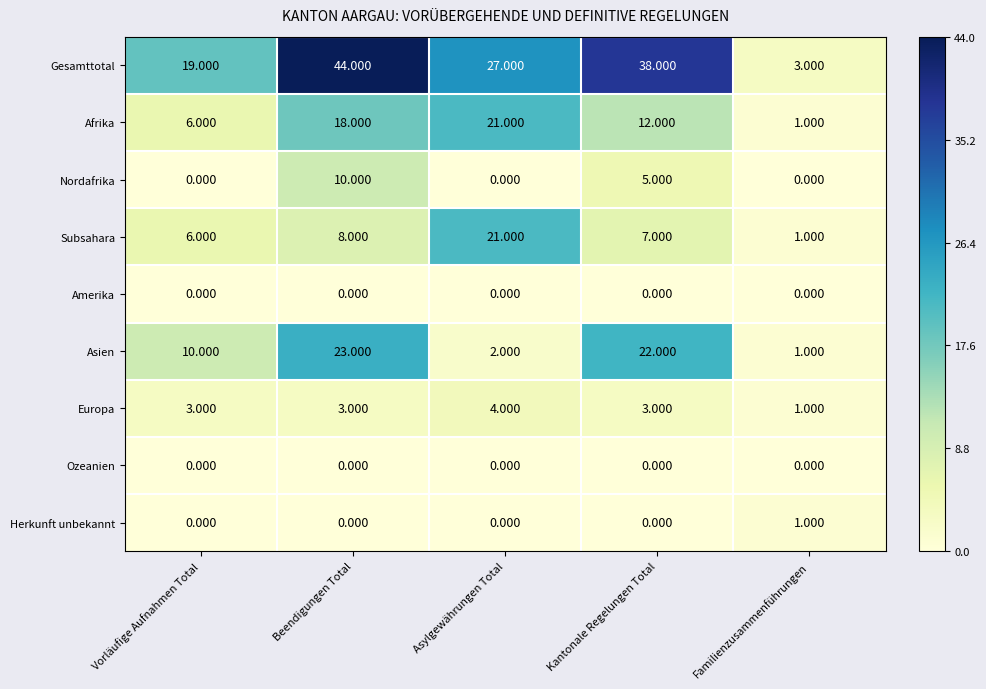

Which category has the highest value across all series?

Beendigungen Total